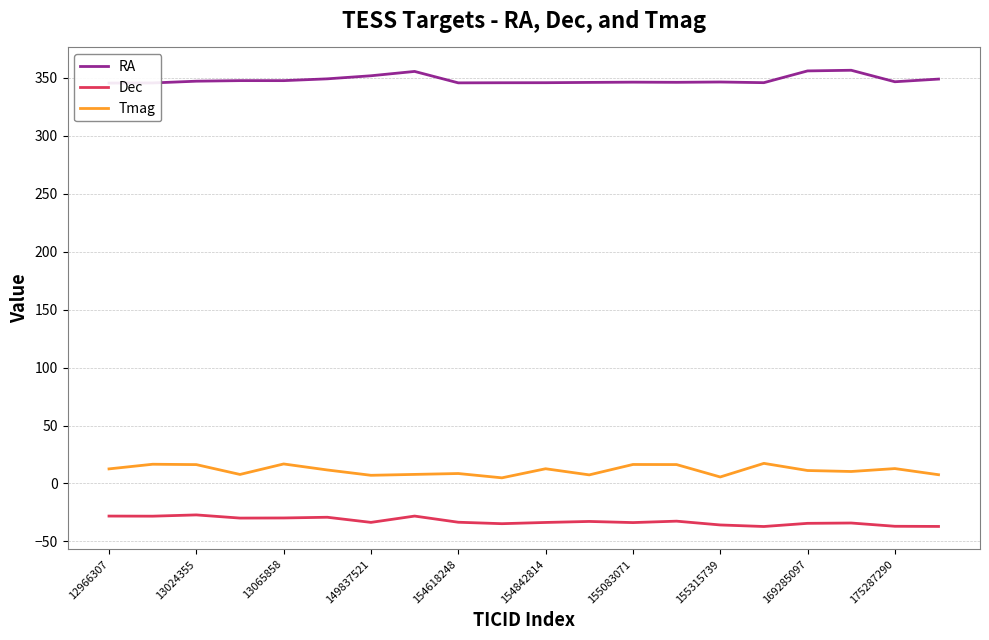

What is the total value across all series at 15?

326.1